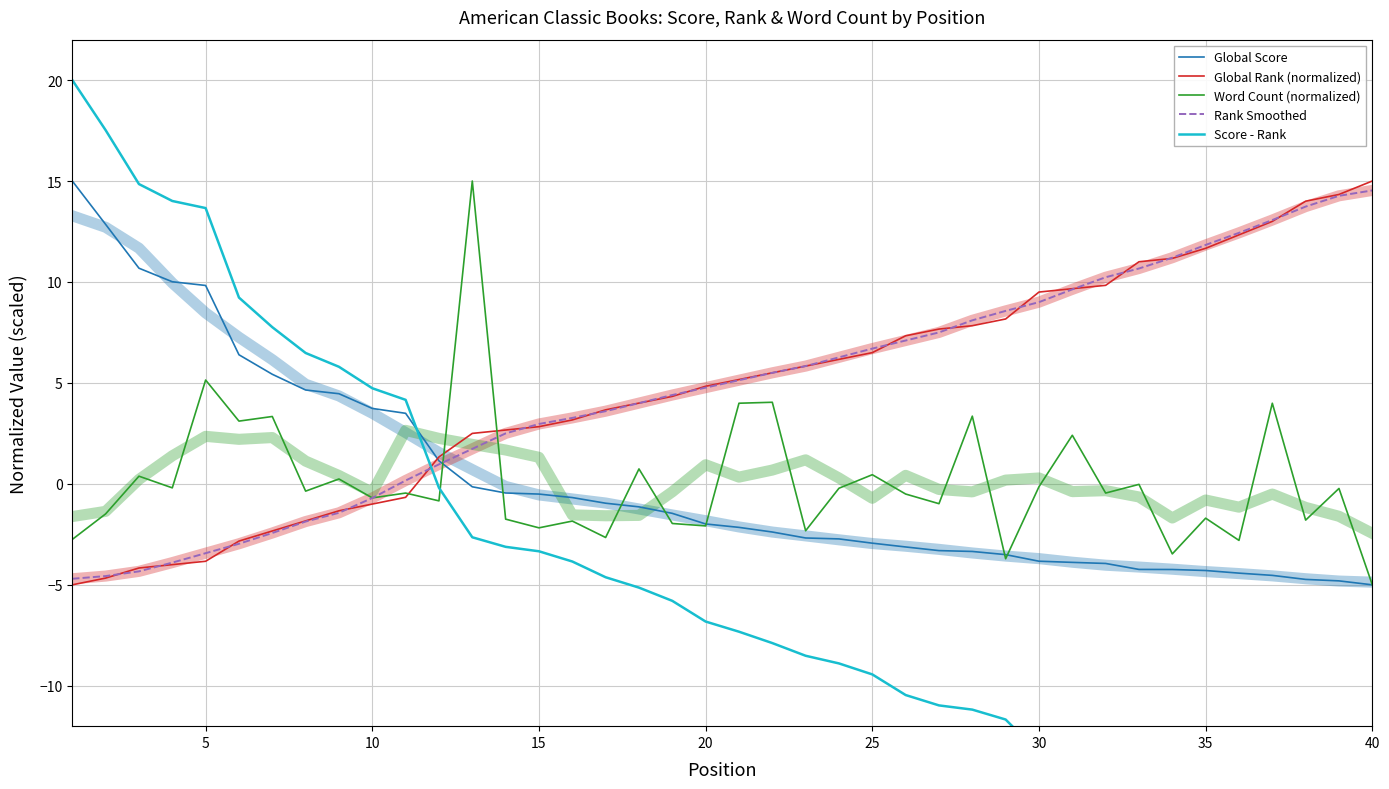

At how many categories does at least one series exceed 0?

40